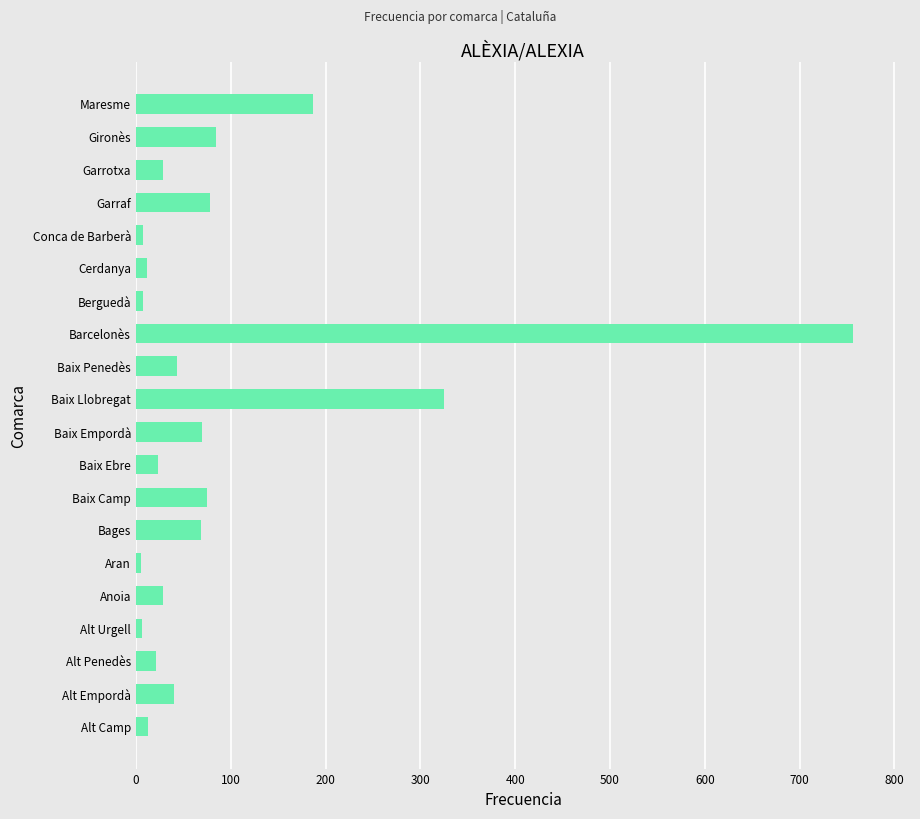

What is the sum of all values?

1879